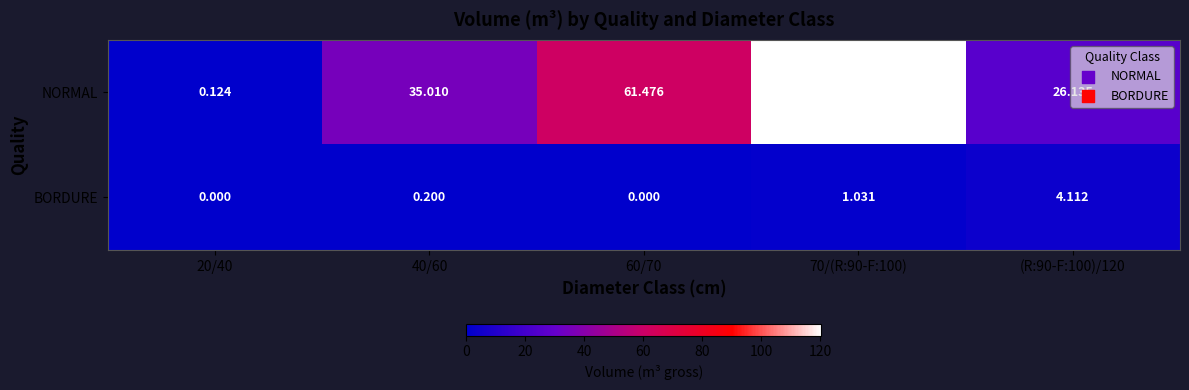

Rank the series by their maximum value, from lowest to highest.

BORDURE, NORMAL